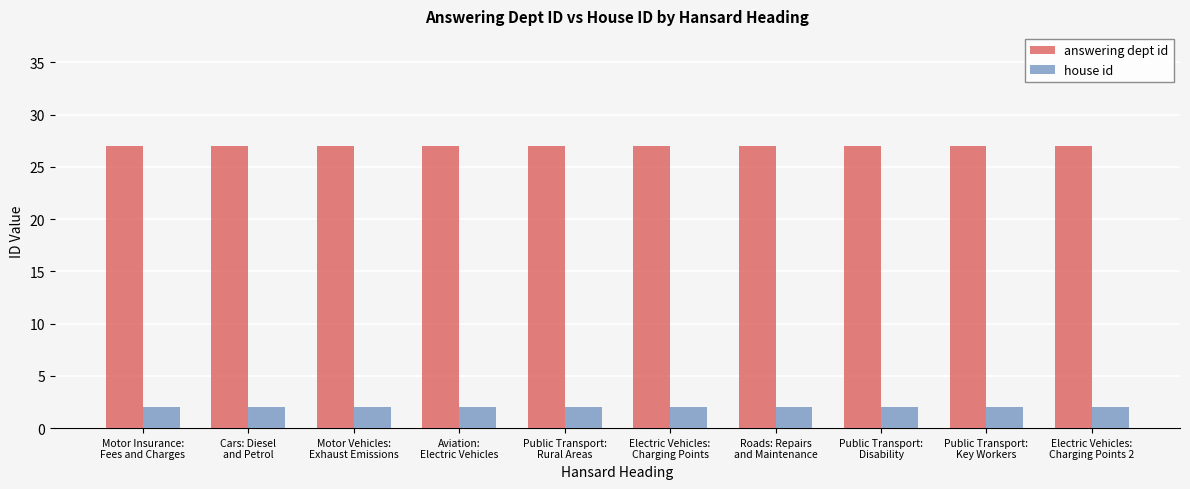

What are all the series names shown in the legend?

answering dept id, house id